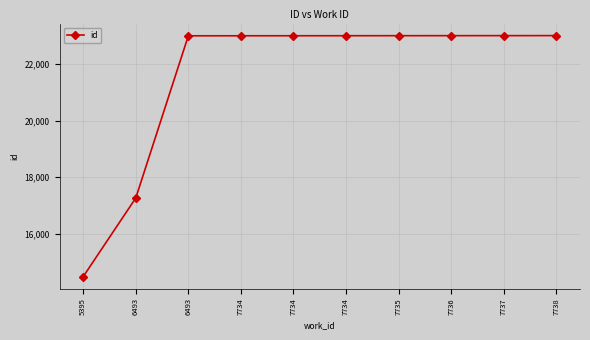

How many lines are shown in the chart?

1